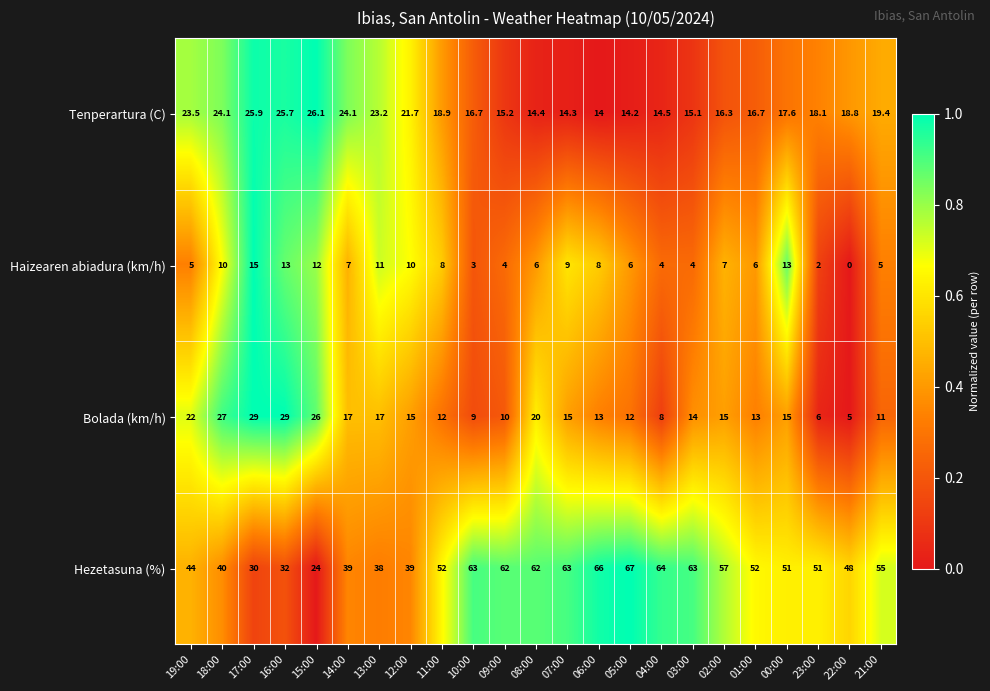

Which series changed the most between 02:00 and 23:00?

Bolada (km/h)